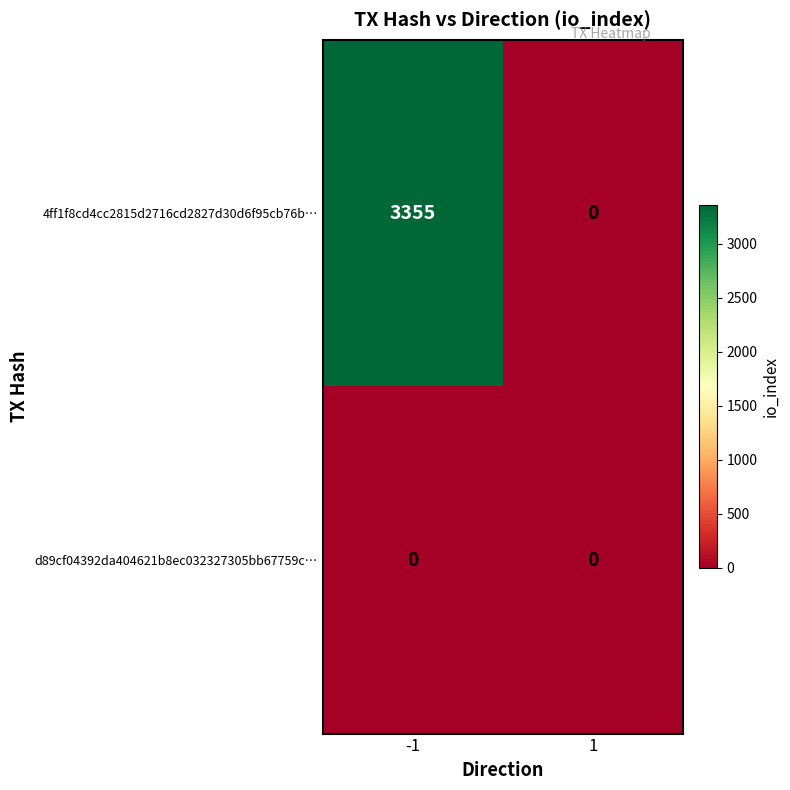

Is the value of 4ff1f8cd4cc2815d2716cd2827d30d6f95cb76b… at -1 greater than the value of d89cf04392da404621b8ec032327305bb67759c… at -1?

Yes